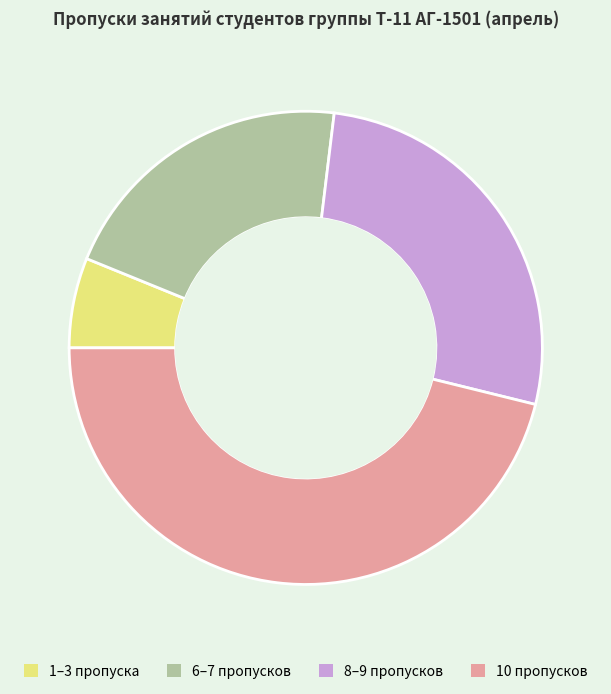

Does any single category account for the majority?

No